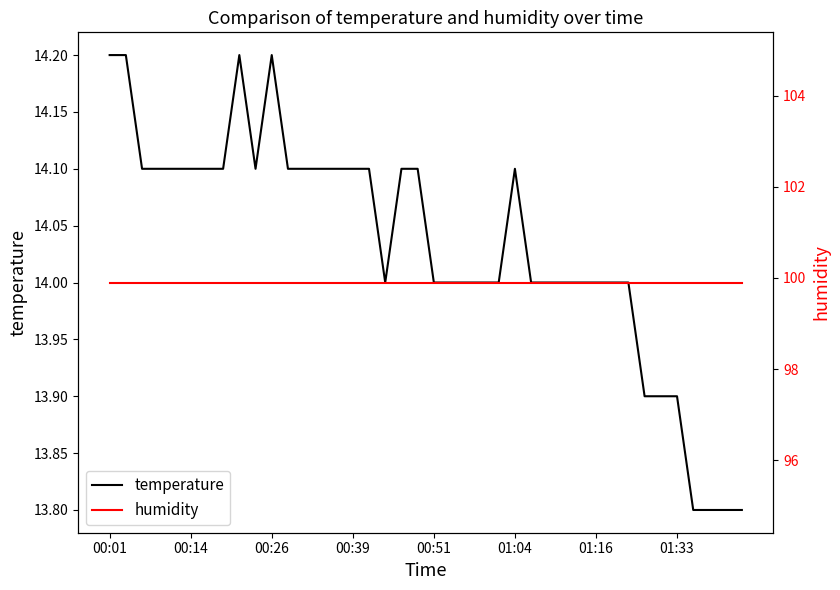

True or false: temperature and humidity intersect in this chart.

False